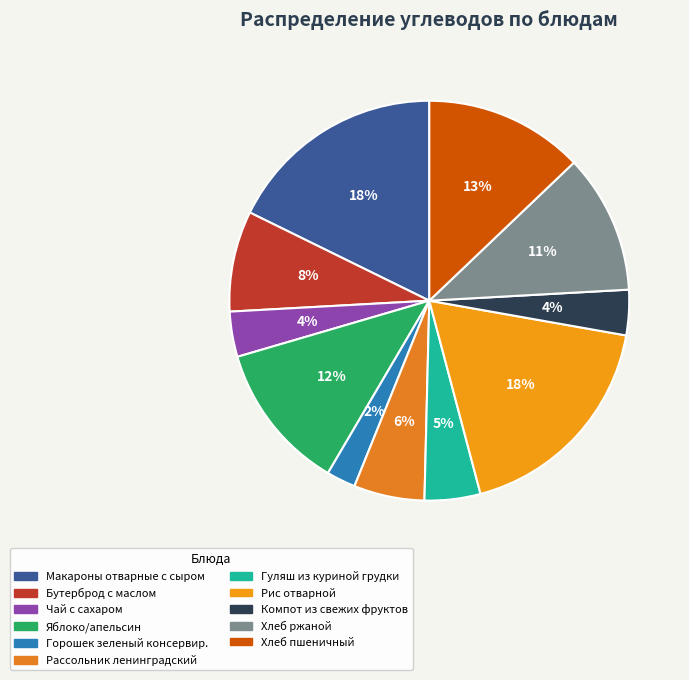

Is there a majority slice in this chart?

No